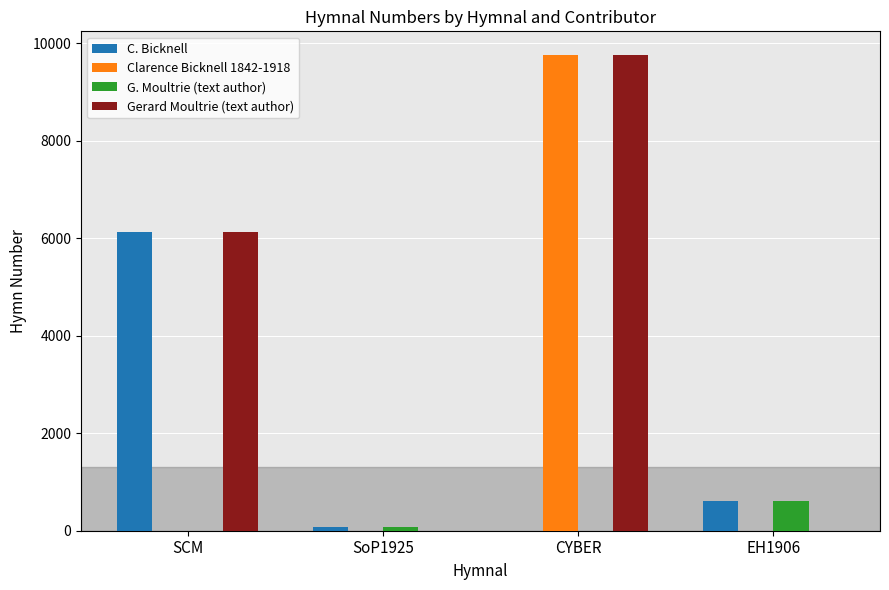

At which label is C. Bicknell closest to 3065?

EH1906